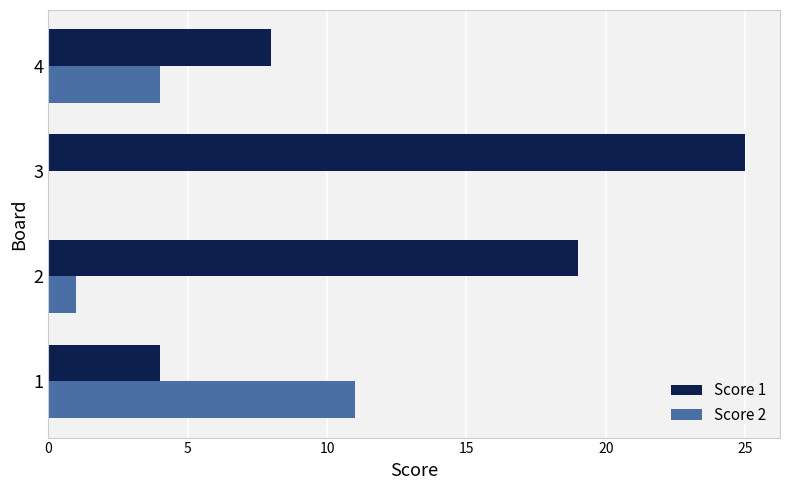

What is the maximum value for Score 2?

11